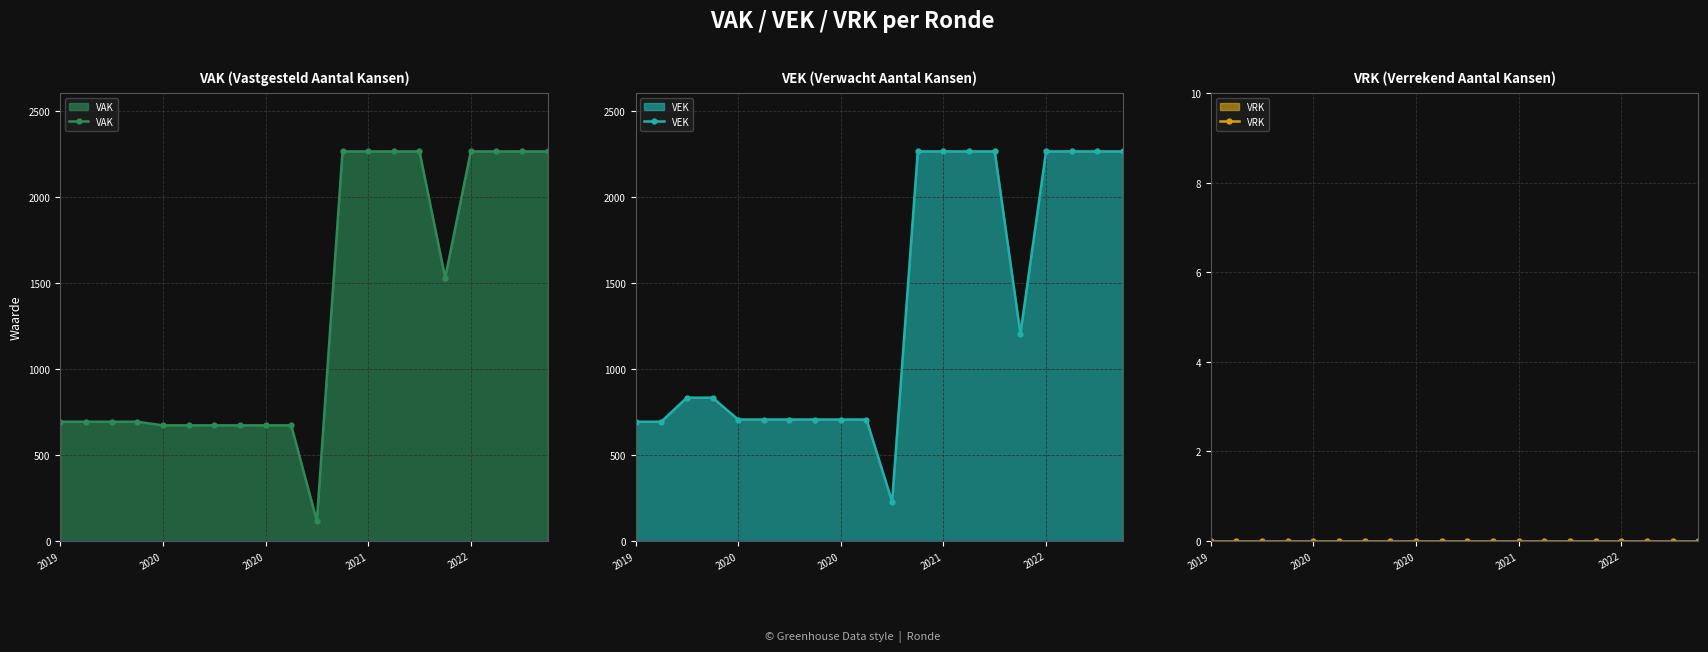

Does the chart have visible grid lines?

Yes